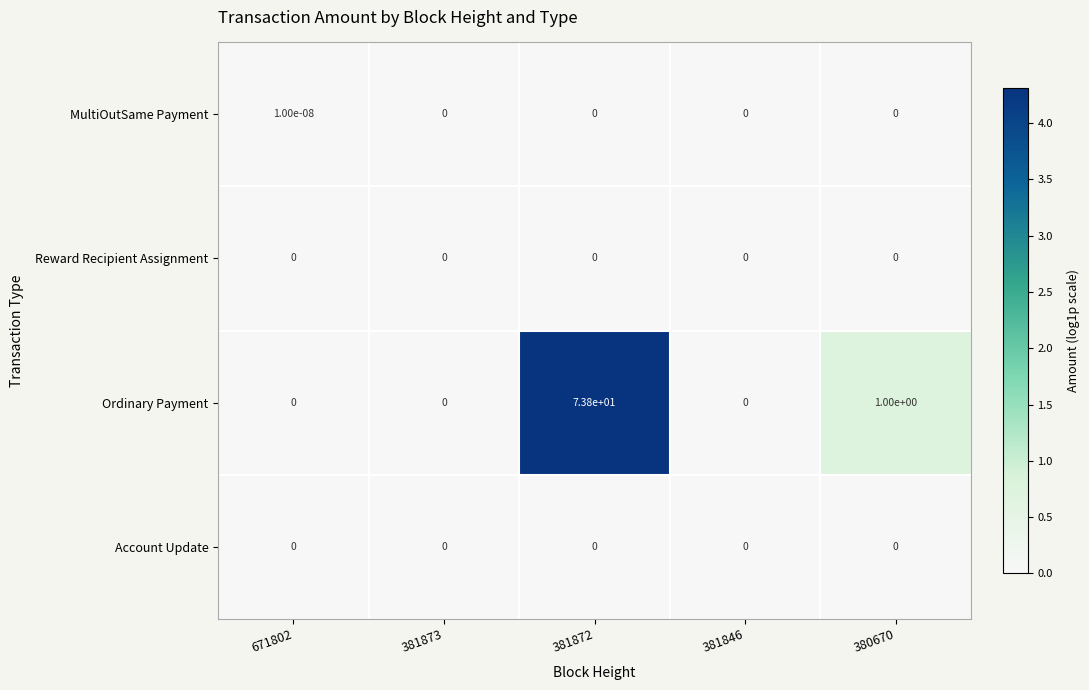

Which series has the largest range (max minus min)?

Ordinary Payment